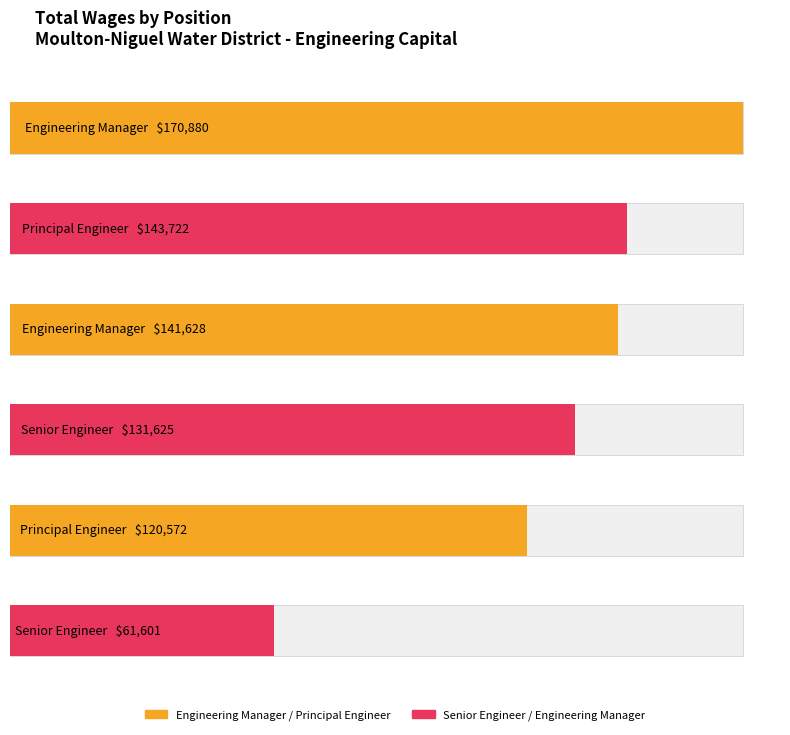

What is the sum of all Engineering Manager values?

312508